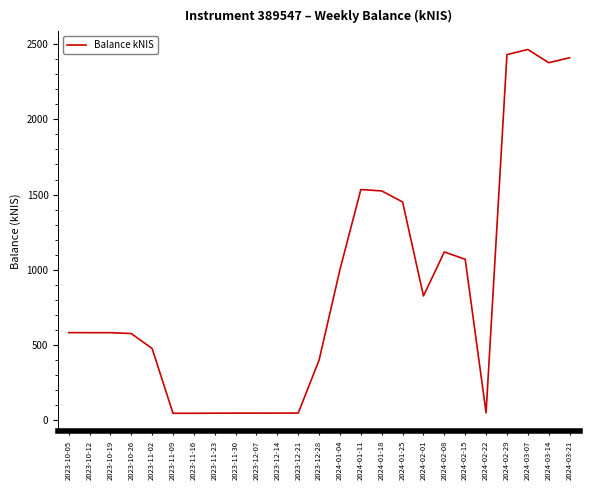

True or false: the data shows 821.2 at 2023-10-26.

False